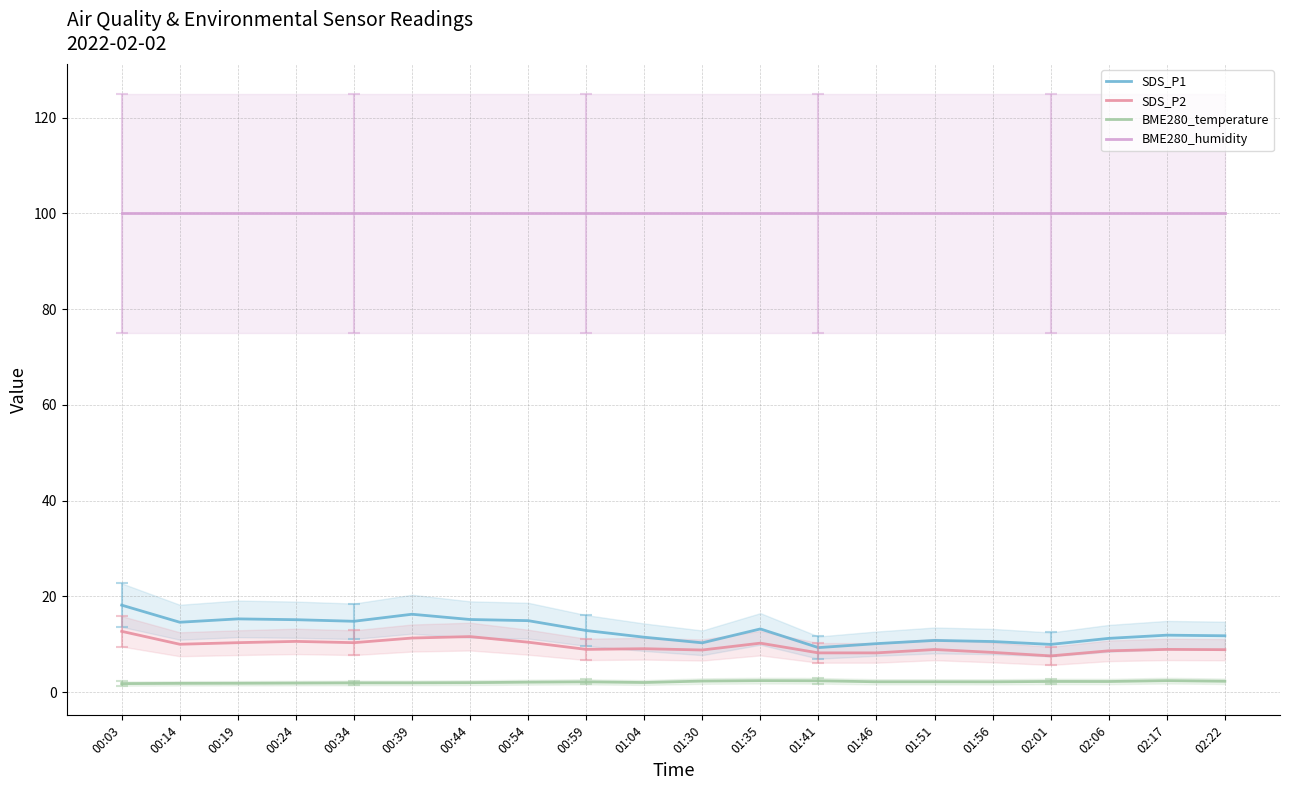

What is the difference between the maximum and minimum values in the BME280_temperature series?

0.6